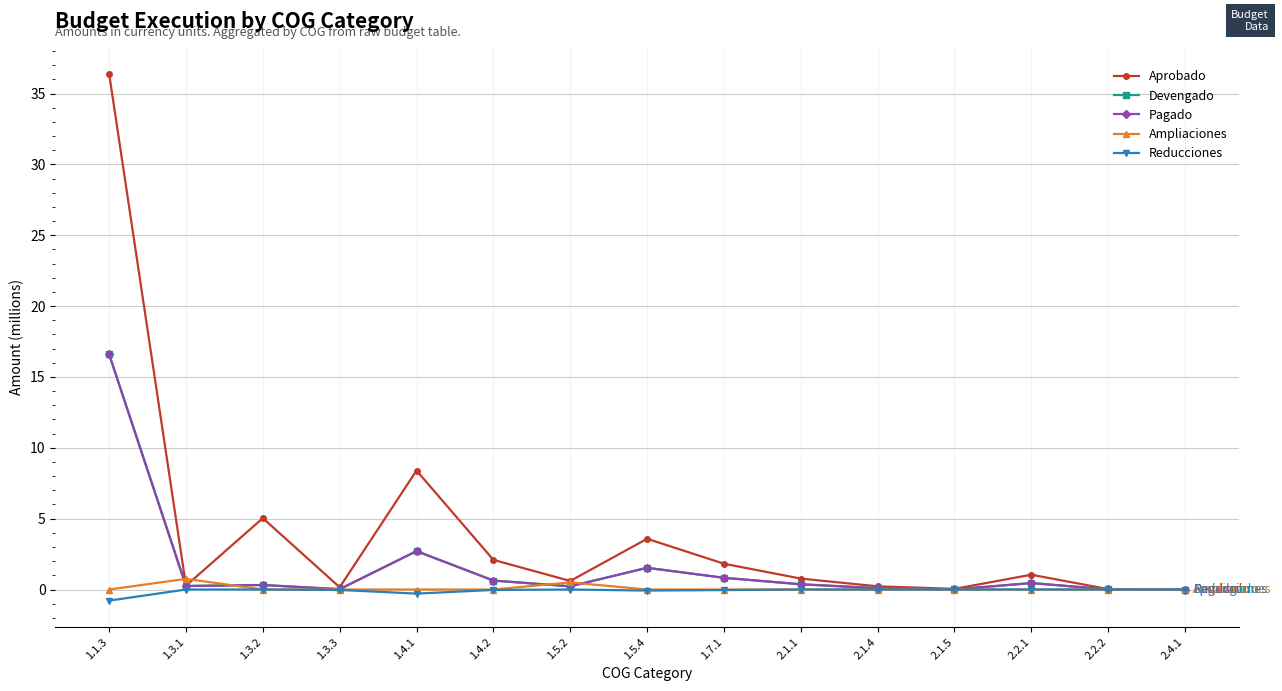

What is the total value across all series at 1.3.3?

0.2